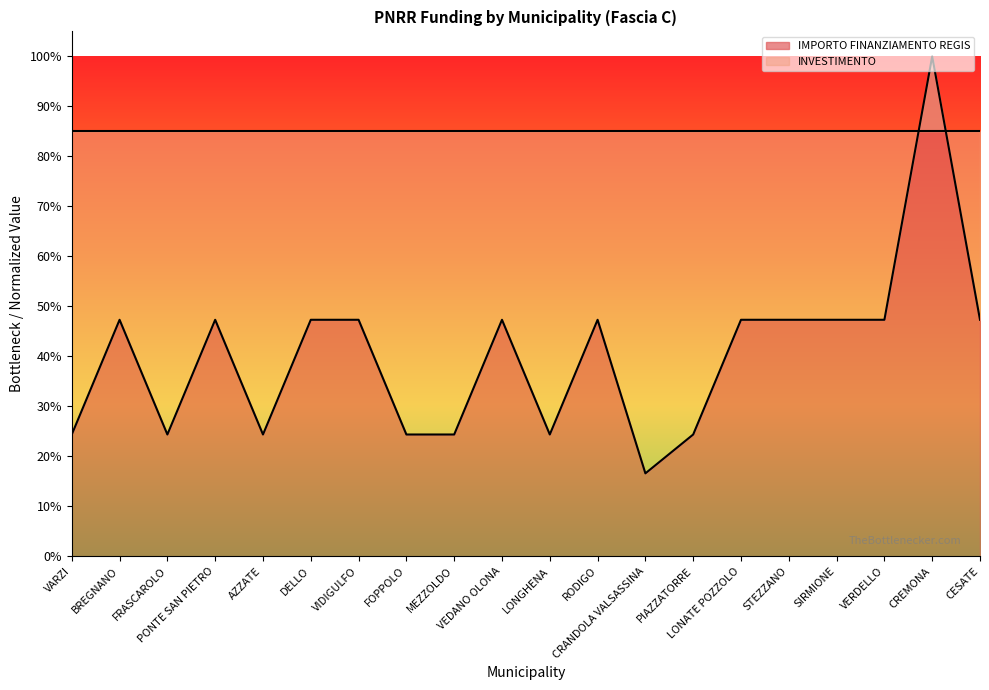

How many interior local peaks (higher than both neighbors) does the data have?

5